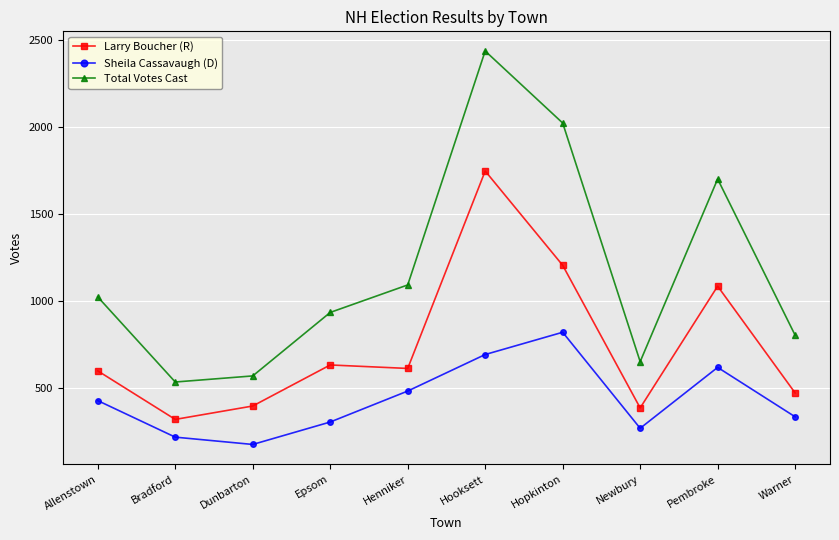

How many lines are shown in the chart?

3